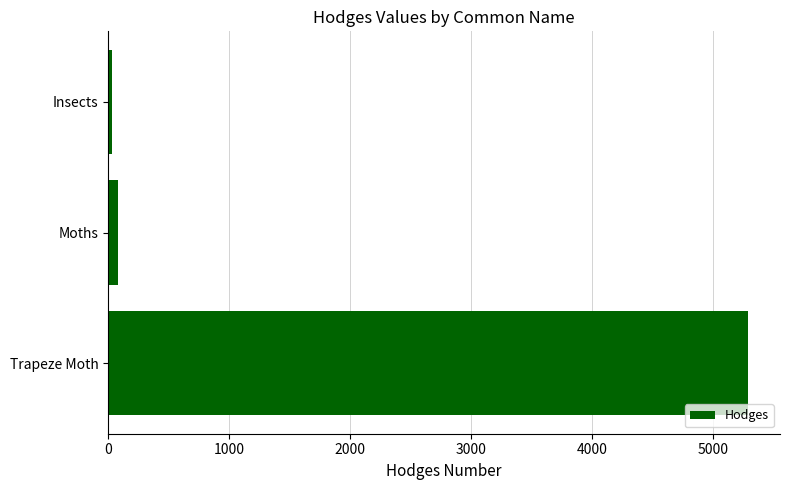

The chart shows a value of 5288.0 at Trapeze Moth. True or false?

True